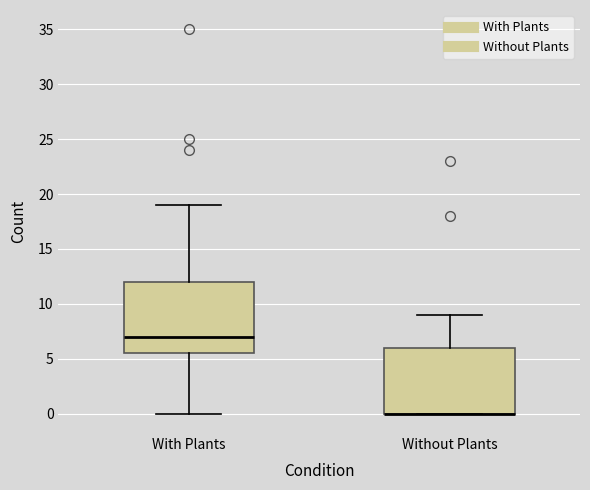

Where is the upper edge of the box for With Plants on the y-axis? The values are not printed on the chart, so give them approximately, as read against the axis.

12.0